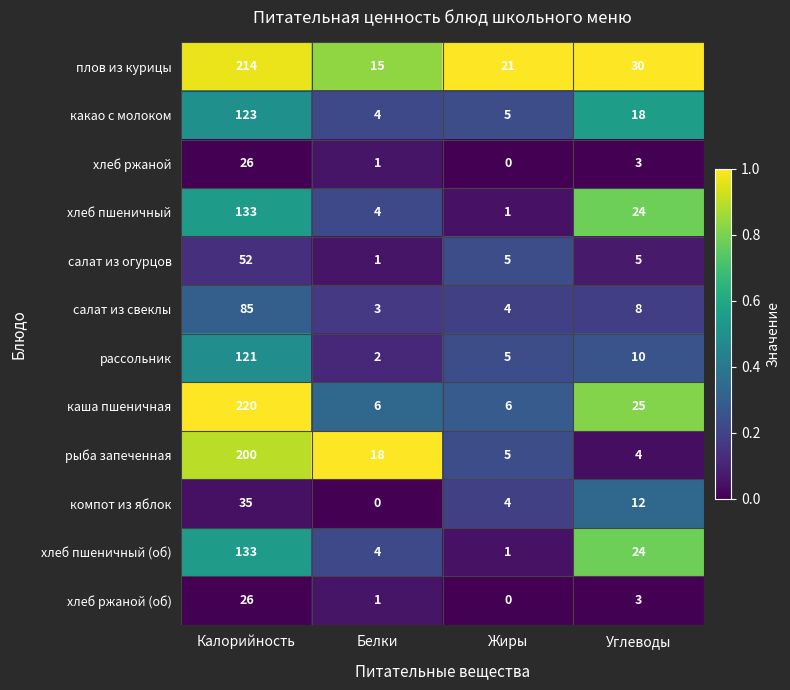

At which label does салат из огурцов reach its minimum?

Белки